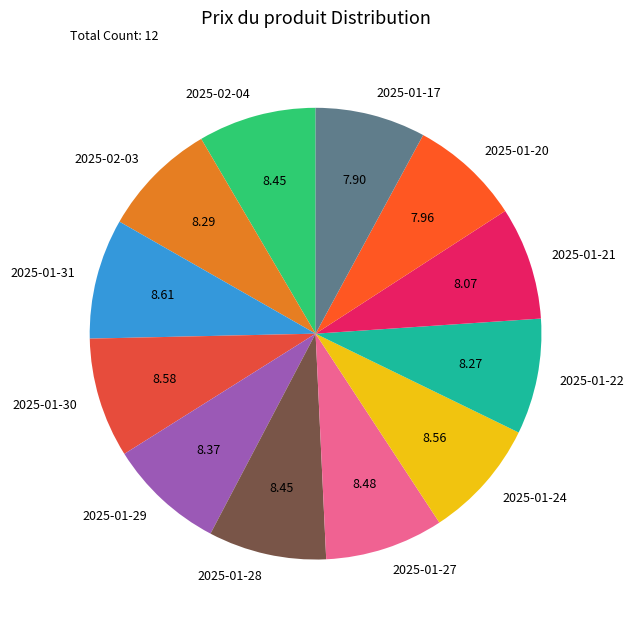

What is the ratio of the value at 2025-01-27 to the value at 2025-02-03?

1.0